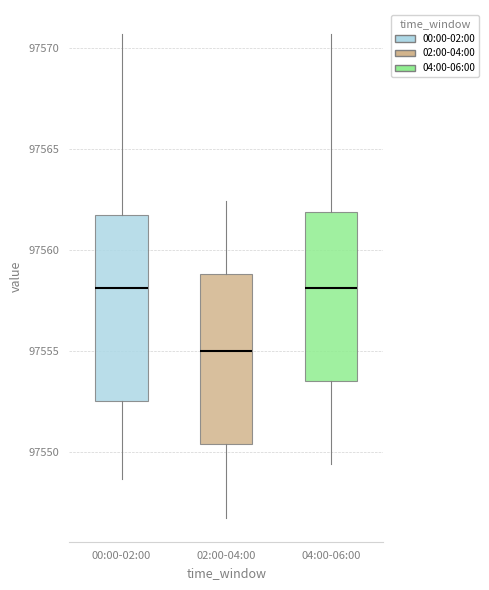

Reading left to right, transcribe this box plot: for each box, give where its median line is, the range the box spans, and where its two whiskers end, as read against the y-axis. The values are not printed on the chart, so give them approximately, as read against the axis.

00:00-02:00: median 97558.0, box 97552.5 to 97561.5, whiskers 97548.5 to 97570.5
02:00-04:00: median 97555.0, box 97550.5 to 97559.0, whiskers 97547.0 to 97562.5
04:00-06:00: median 97558.0, box 97553.5 to 97562.0, whiskers 97549.5 to 97570.5